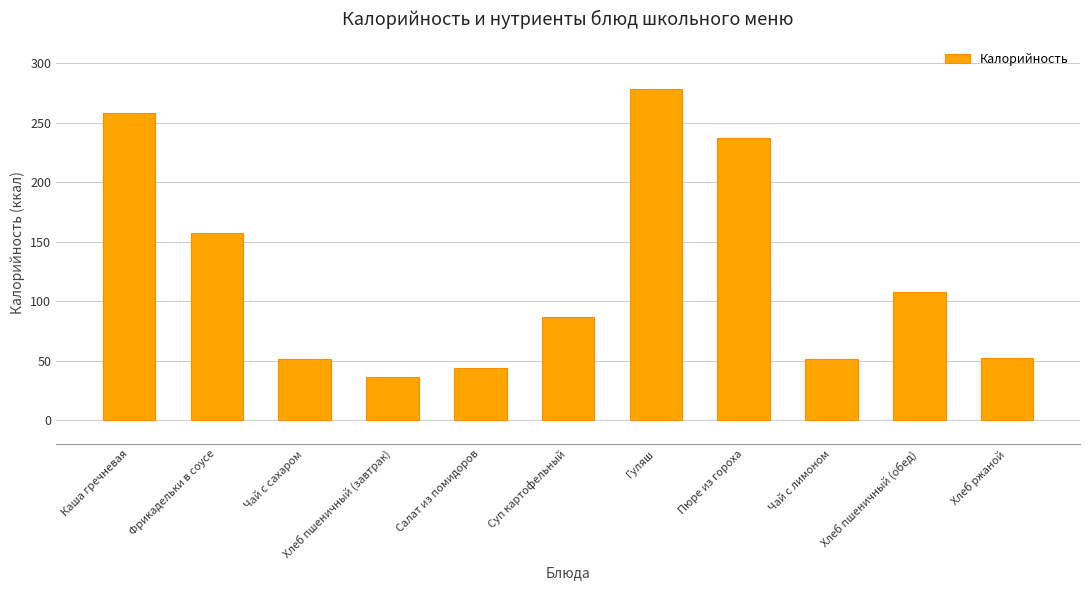

What is the difference between the maximum and second lowest values?

234